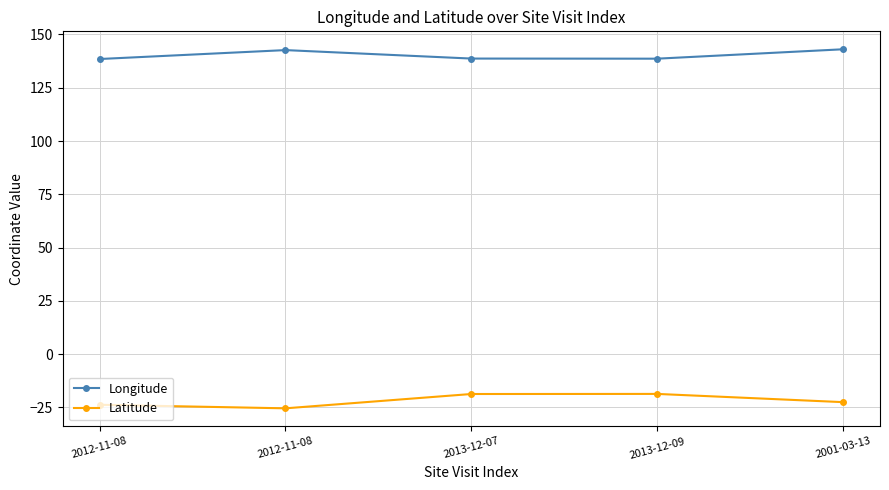

What are all the series names shown in the legend?

Longitude, Latitude